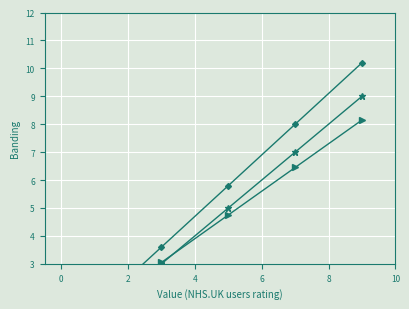

Where is Banding Classification (NHS.UK users rating) nearest to the value 4?

4